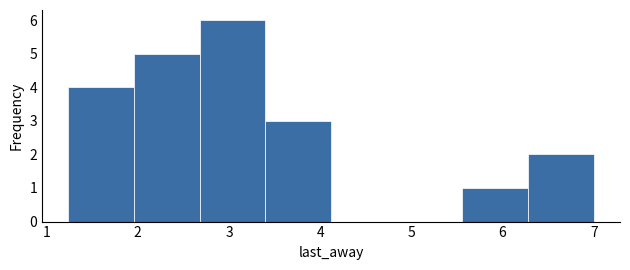

Reading left to right, transcribe this chart: for each bar, give the range it covers on the x-axis and its height. Neither the bar edges nor the heights are printed on the chart, so give them approximately, as read against the axes.

1.24 to 1.96: 4
1.96 to 2.68: 5
2.68 to 3.40: 6
3.40 to 4.12: 3
4.12 to 4.84: 0
4.84 to 5.56: 0
5.56 to 6.28: 1
6.28 to 7.00: 2